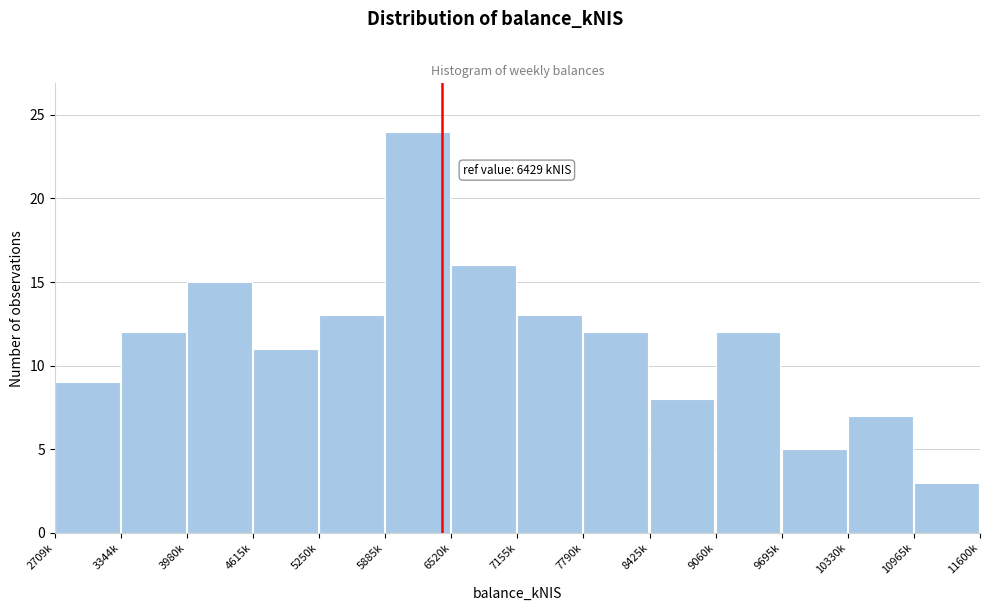

Reading left to right, transcribe all the data shown in this chart.

2709k=9	3344k=12	3980k=15	4615k=11	5250k=13	5885k=24	6520k=16	7155k=13	7790k=12	8425k=8	9060k=12	9695k=5	10330k=7	10965k=3